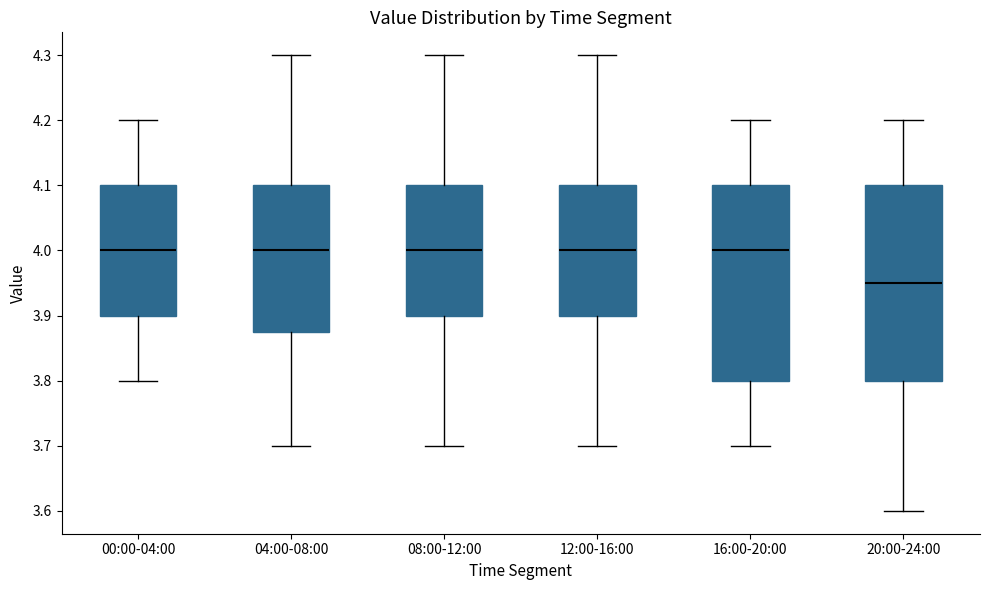

Reading left to right, transcribe this box plot: for each box, give where its median line is, the range the box spans, and where its two whiskers end, as read against the y-axis. The values are not printed on the chart, so give them approximately, as read against the axis.

00:00-04:00: median 4.00, box 3.90 to 4.10, whiskers 3.80 to 4.20
04:00-08:00: median 4.00, box 3.88 to 4.10, whiskers 3.70 to 4.30
08:00-12:00: median 4.00, box 3.90 to 4.10, whiskers 3.70 to 4.30
12:00-16:00: median 4.00, box 3.90 to 4.10, whiskers 3.70 to 4.30
16:00-20:00: median 4.00, box 3.80 to 4.10, whiskers 3.70 to 4.20
20:00-24:00: median 3.95, box 3.80 to 4.10, whiskers 3.60 to 4.20